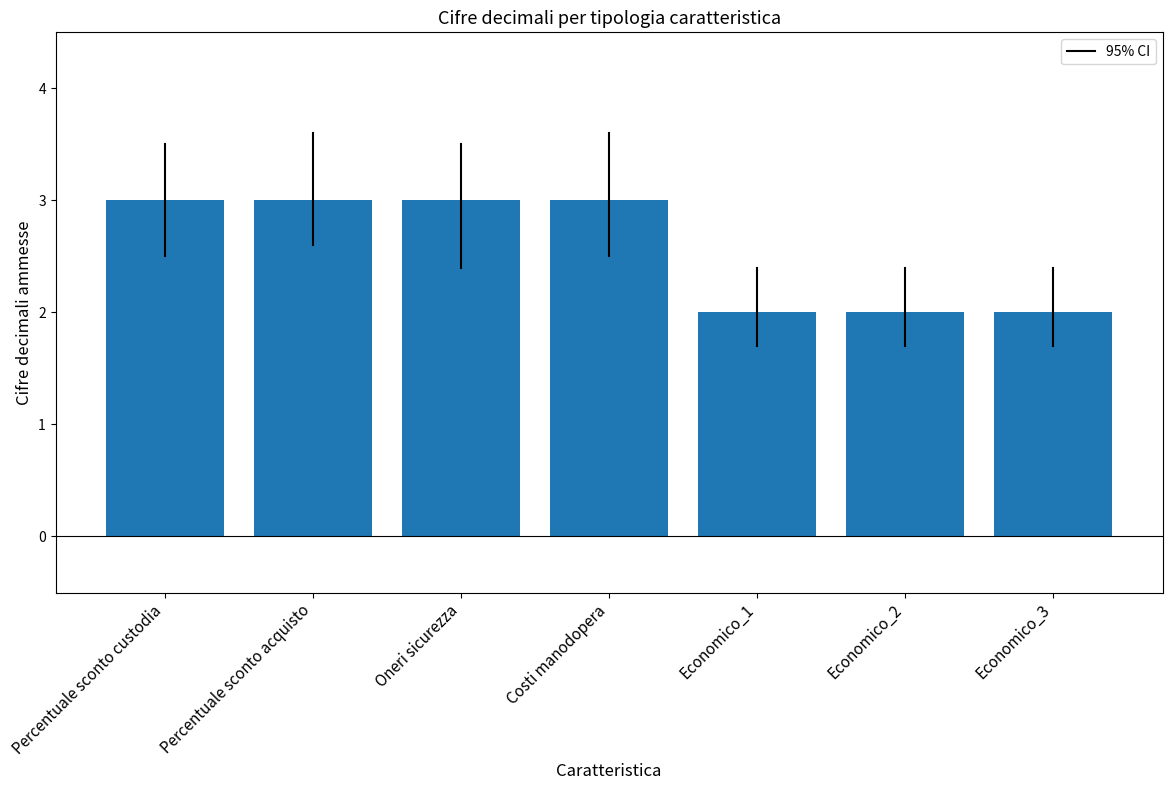

Between Economico_2 and Costi manodopera, which is larger?

Costi manodopera